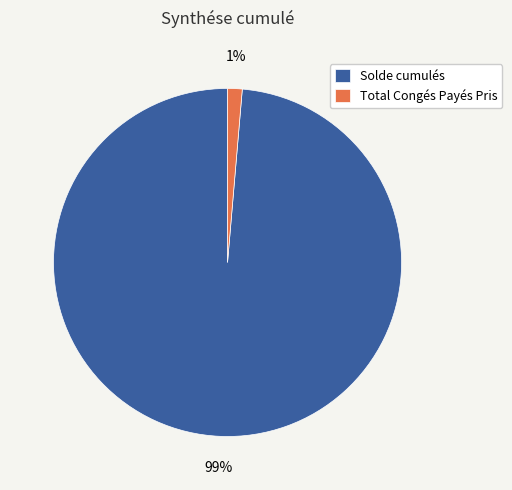

What percentage is the Total Congés Payés Pris slice, to the nearest percent?

1%